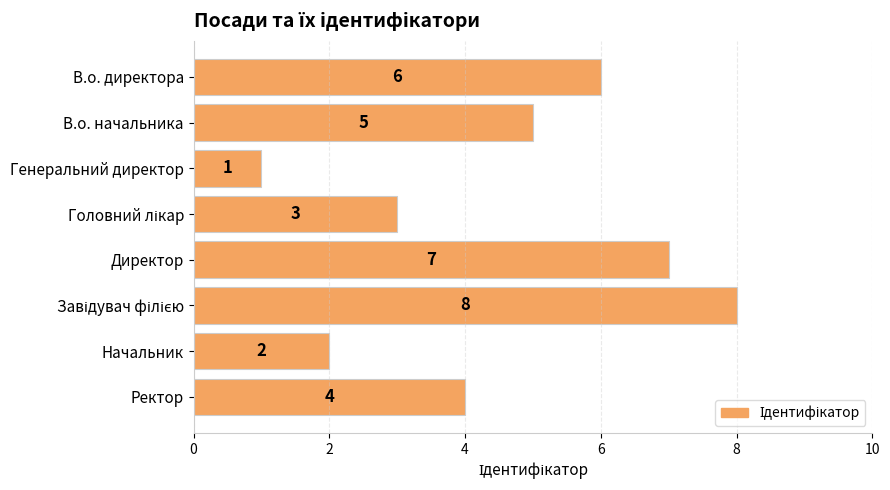

What is the label of the 8th bar from the top?

Ректор